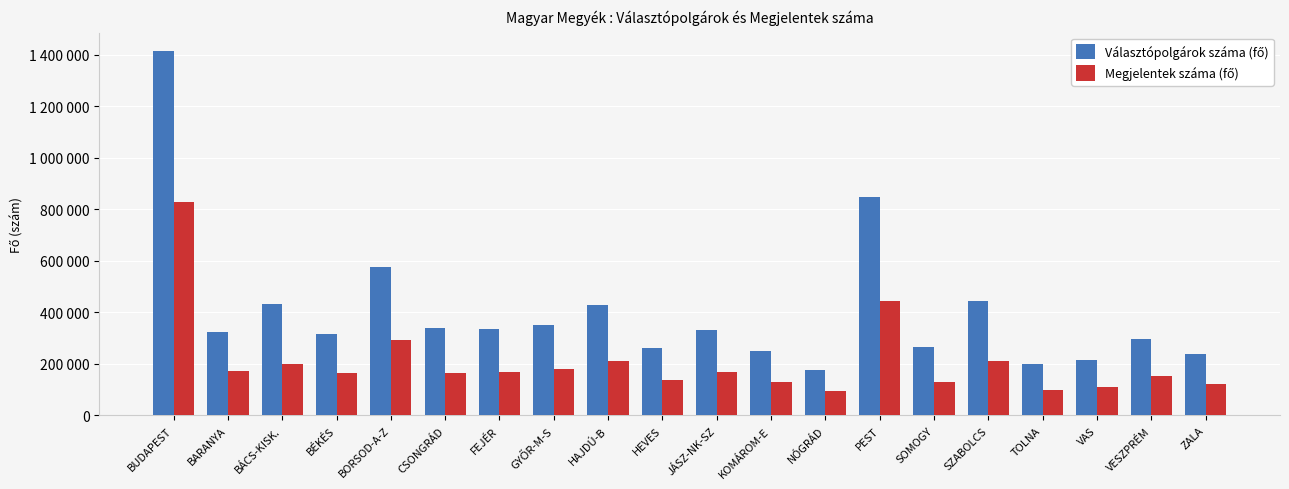

What is the minimum value shown in the chart?

92633